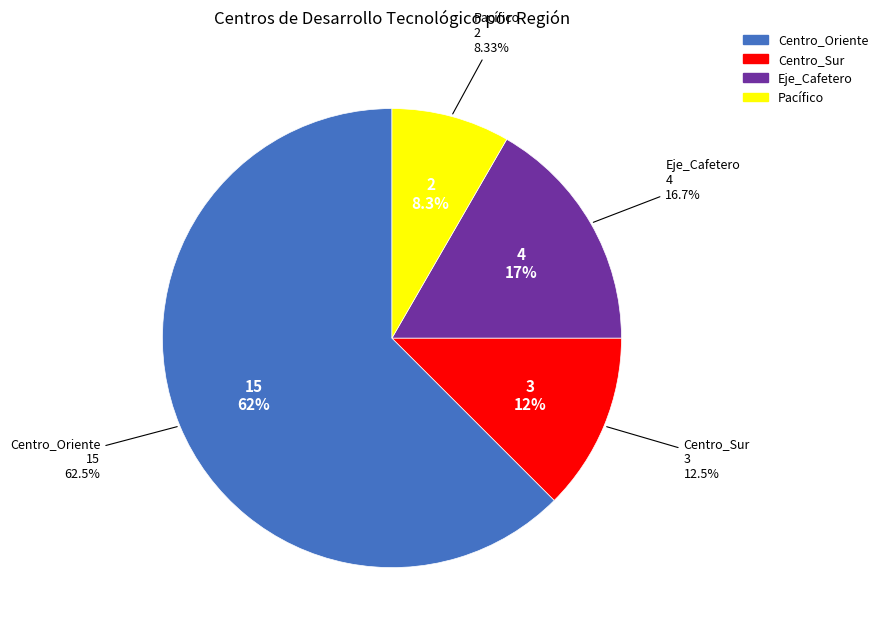

Count the number of slices in the pie.

4